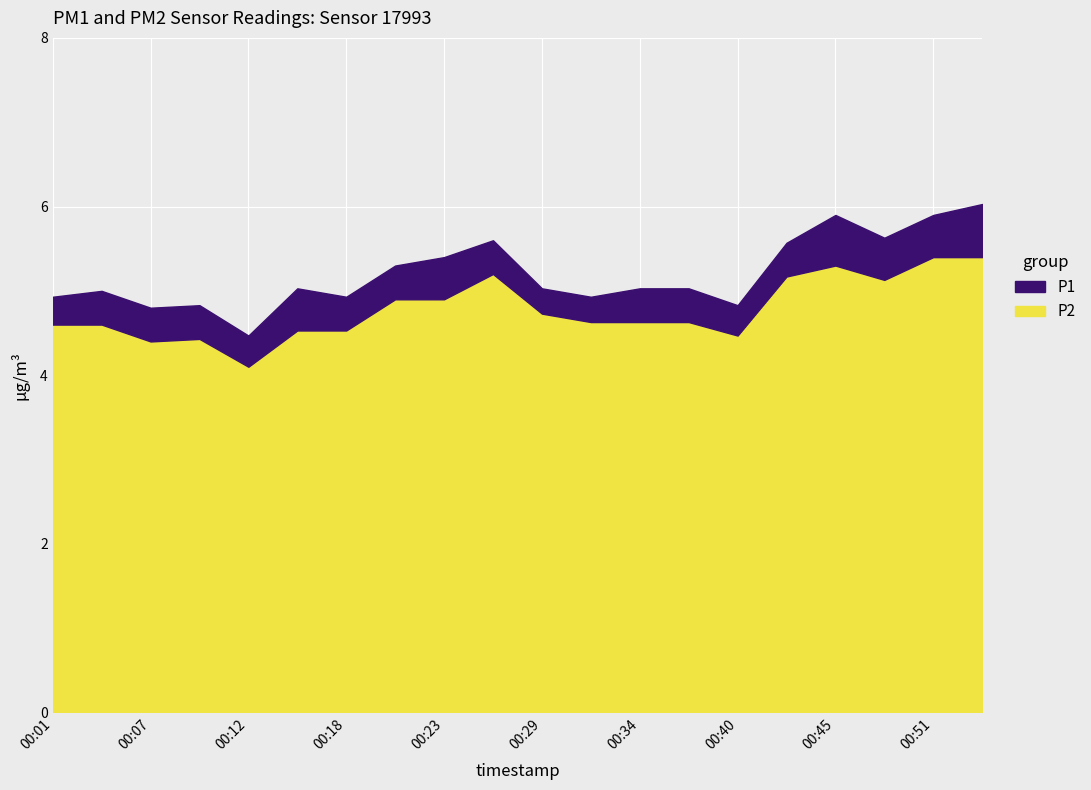

What is the value of the P2 point at the 15th from the left?

4.5